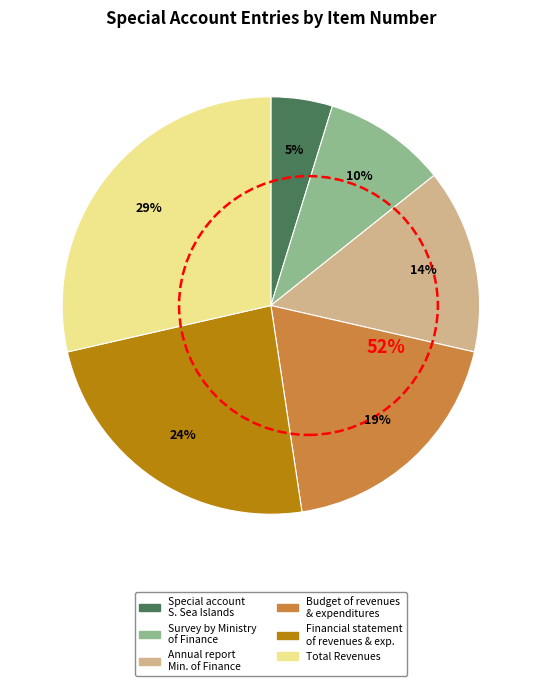

To the nearest percent, what is the difference between the Total Revenues and Financial statement of revenues & exp. slice percentages?

5%